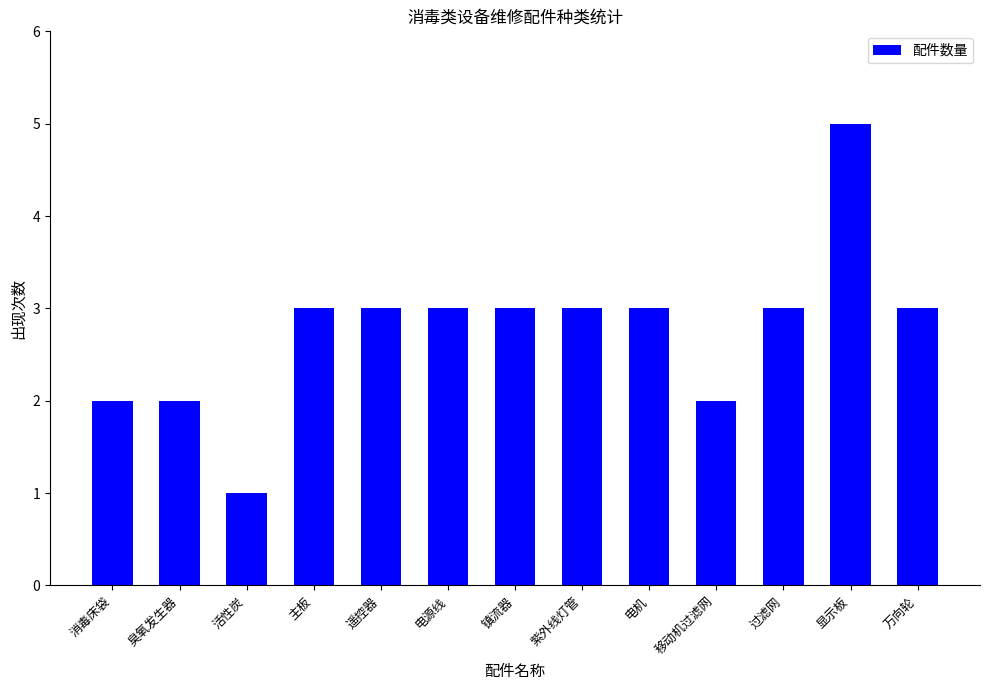

The value at 万向轮 is 4. True or false?

False